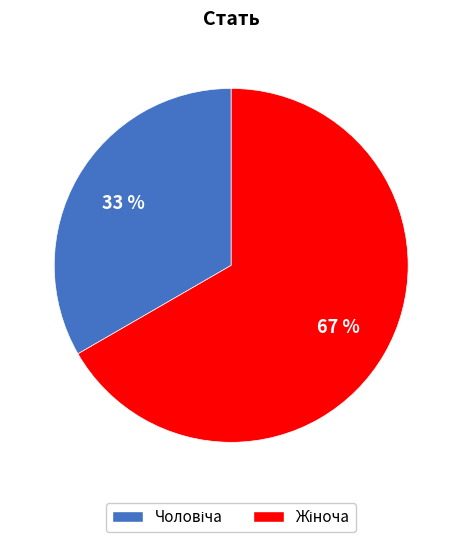

To the nearest percent, what is the average slice percentage?

50%